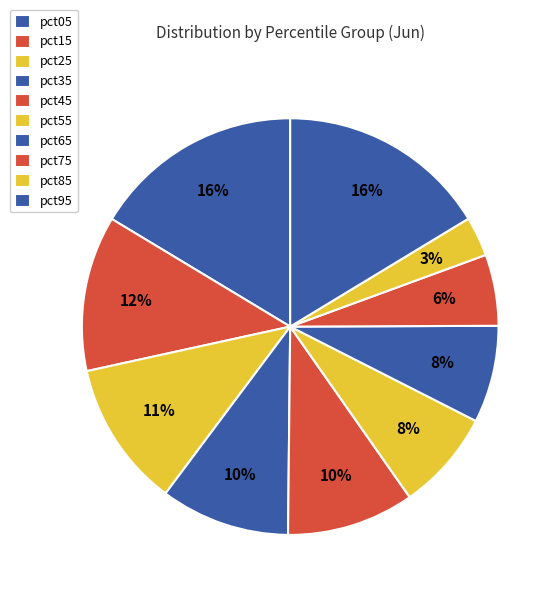

Is it true that pct35 is 25% of the pie?

False